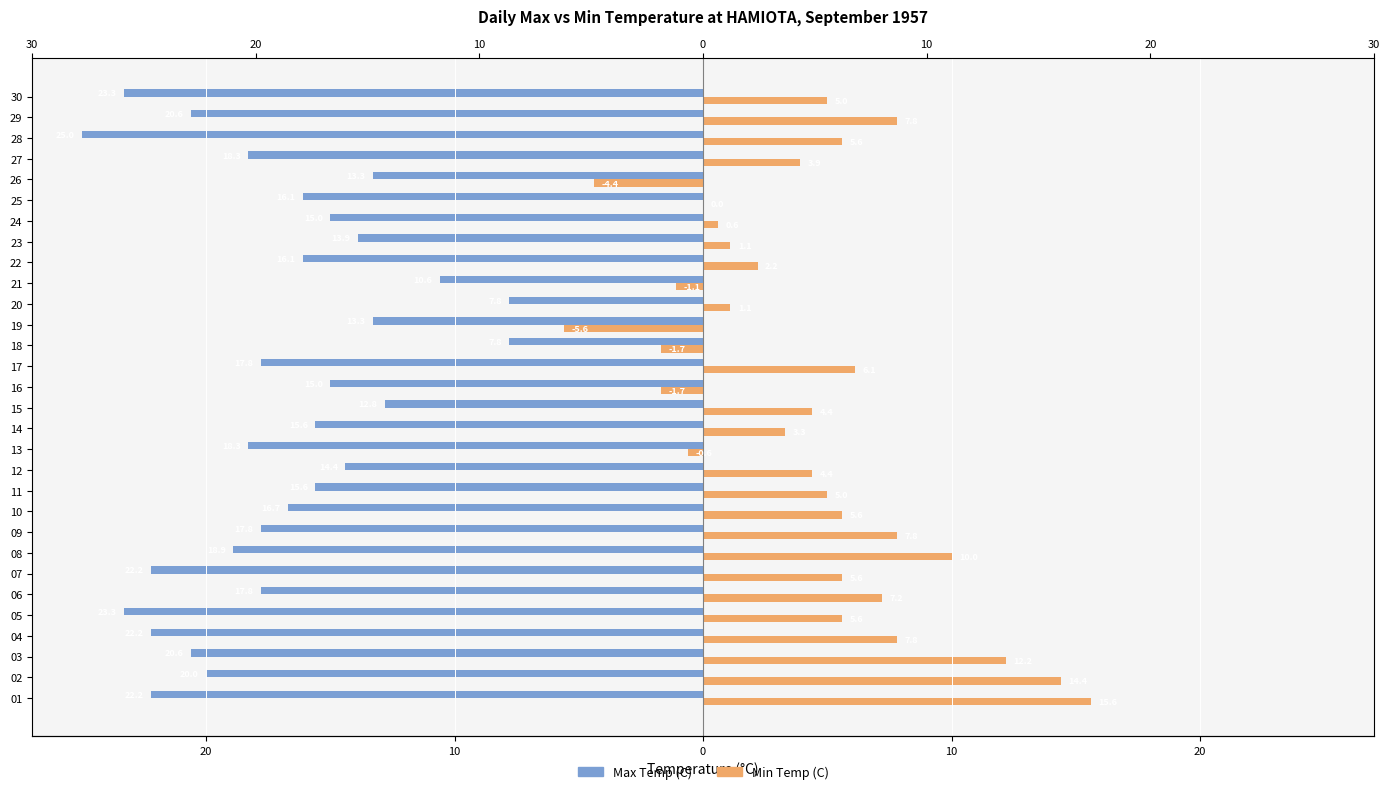

Between 16 and 24, which series saw the biggest shift?

Min Temp (C)